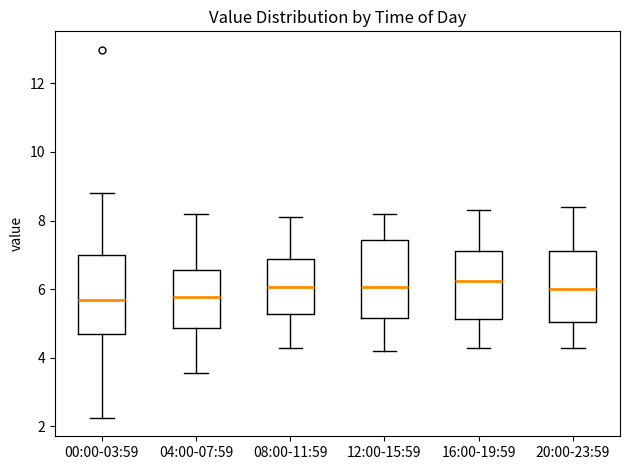

Reading left to right, transcribe this box plot: for each box, give where its median line is, the range the box spans, and where its two whiskers end, as read against the y-axis. The values are not printed on the chart, so give them approximately, as read against the axis.

00:00-03:59: median 5.6, box 4.6 to 7.0, whiskers 2.2 to 8.8
04:00-07:59: median 5.8, box 4.8 to 6.6, whiskers 3.6 to 8.2
08:00-11:59: median 6.0, box 5.2 to 6.8, whiskers 4.4 to 8.2
12:00-15:59: median 6.0, box 5.2 to 7.4, whiskers 4.2 to 8.2
16:00-19:59: median 6.2, box 5.2 to 7.2, whiskers 4.4 to 8.4
20:00-23:59: median 6.0, box 5.0 to 7.2, whiskers 4.4 to 8.4